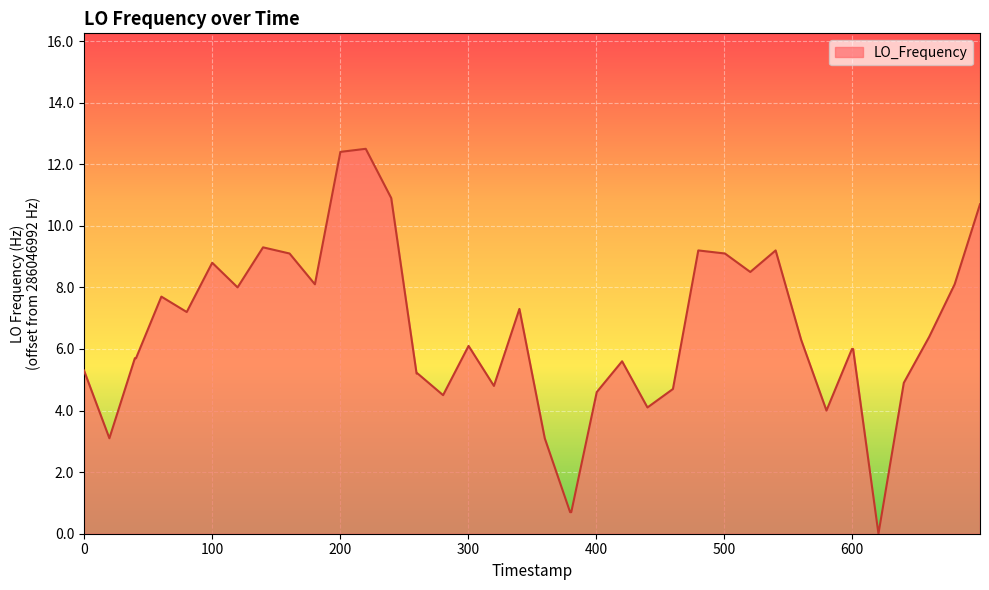

What is the maximum value shown in the chart?

12.5